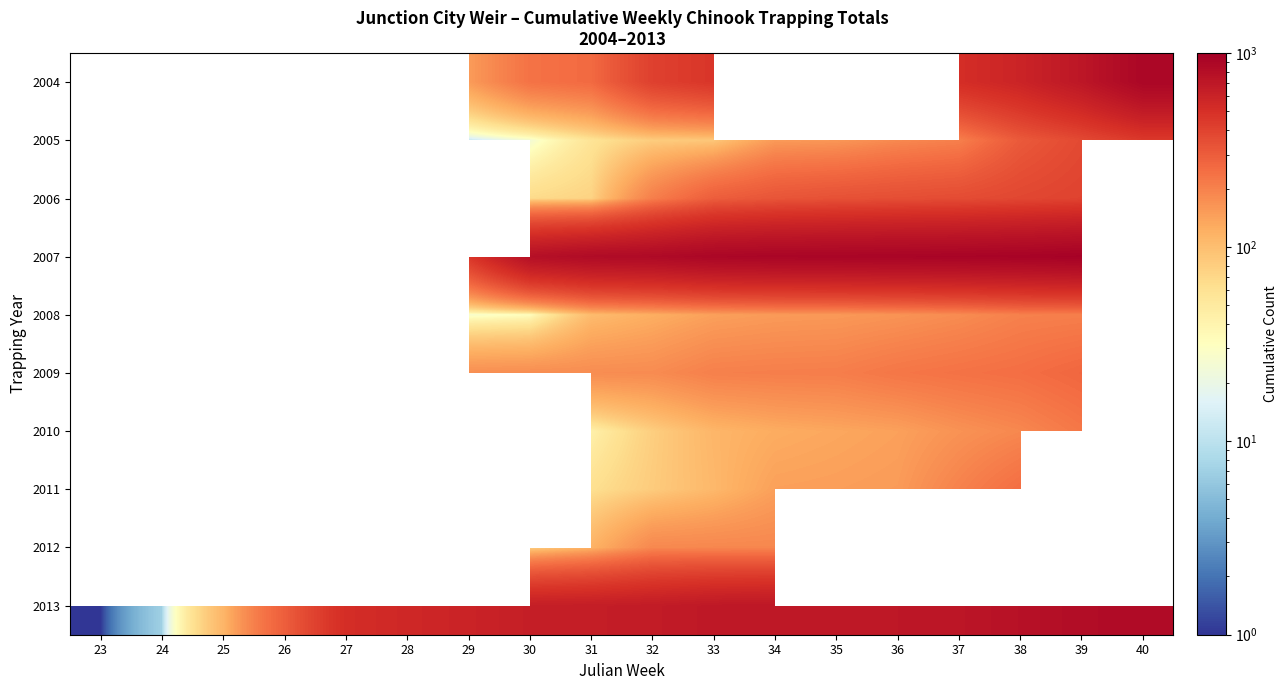

Rank the series at 30 from lowest to highest value.

2005, 2008, 2006, 2012, 2009, 2004, 2007, 2010, 2011, 2013